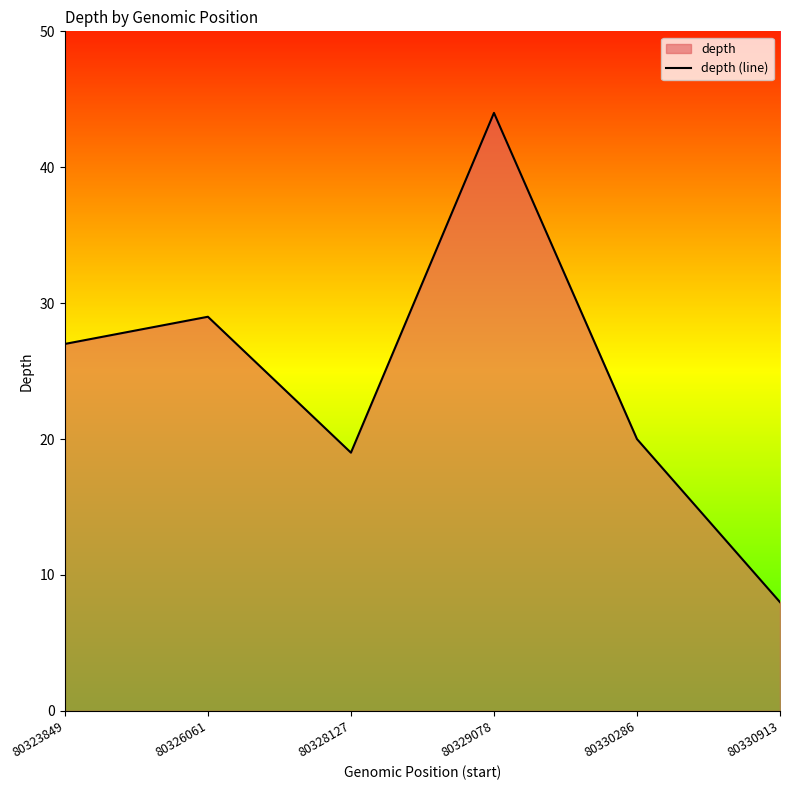

Count the number of values greater than 27.

2